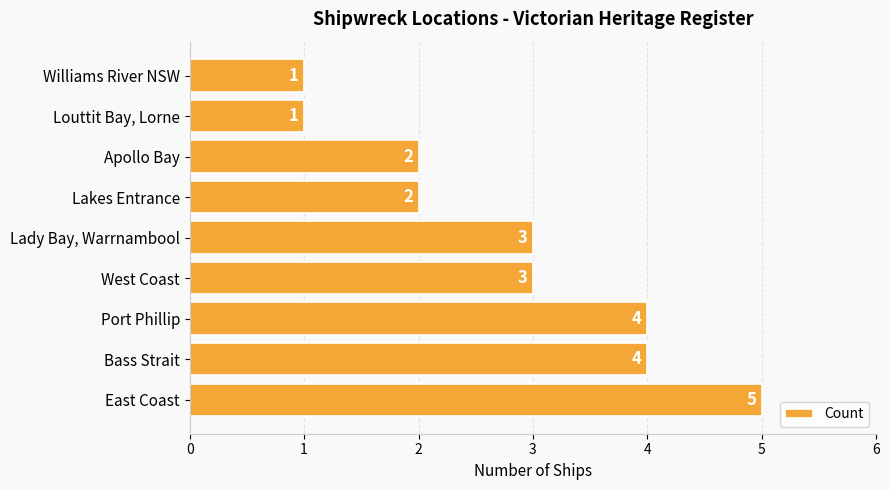

Between East Coast and Lakes Entrance, which is larger?

East Coast